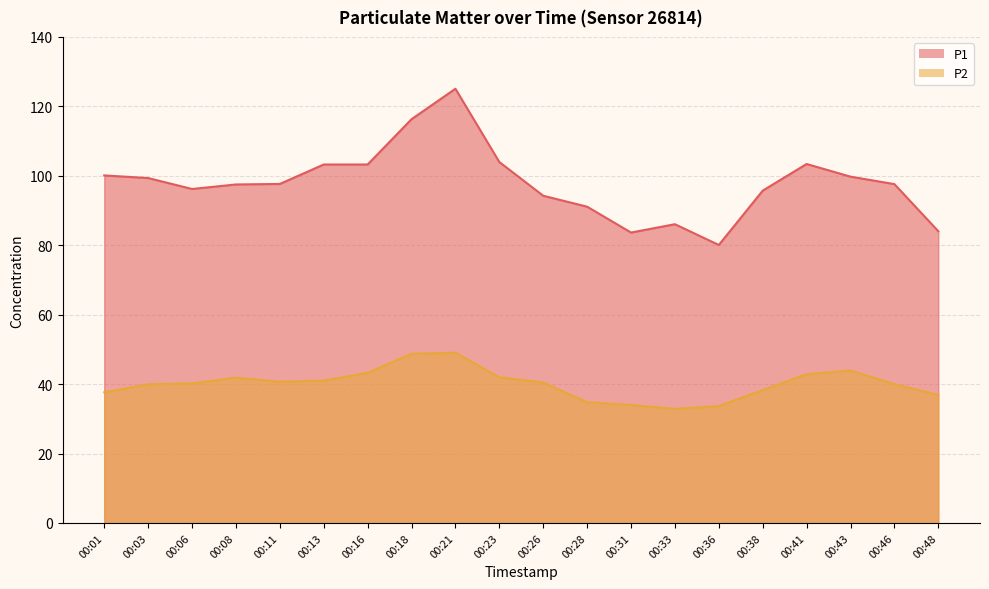

Does the chart display data point markers on the line(s)?

No